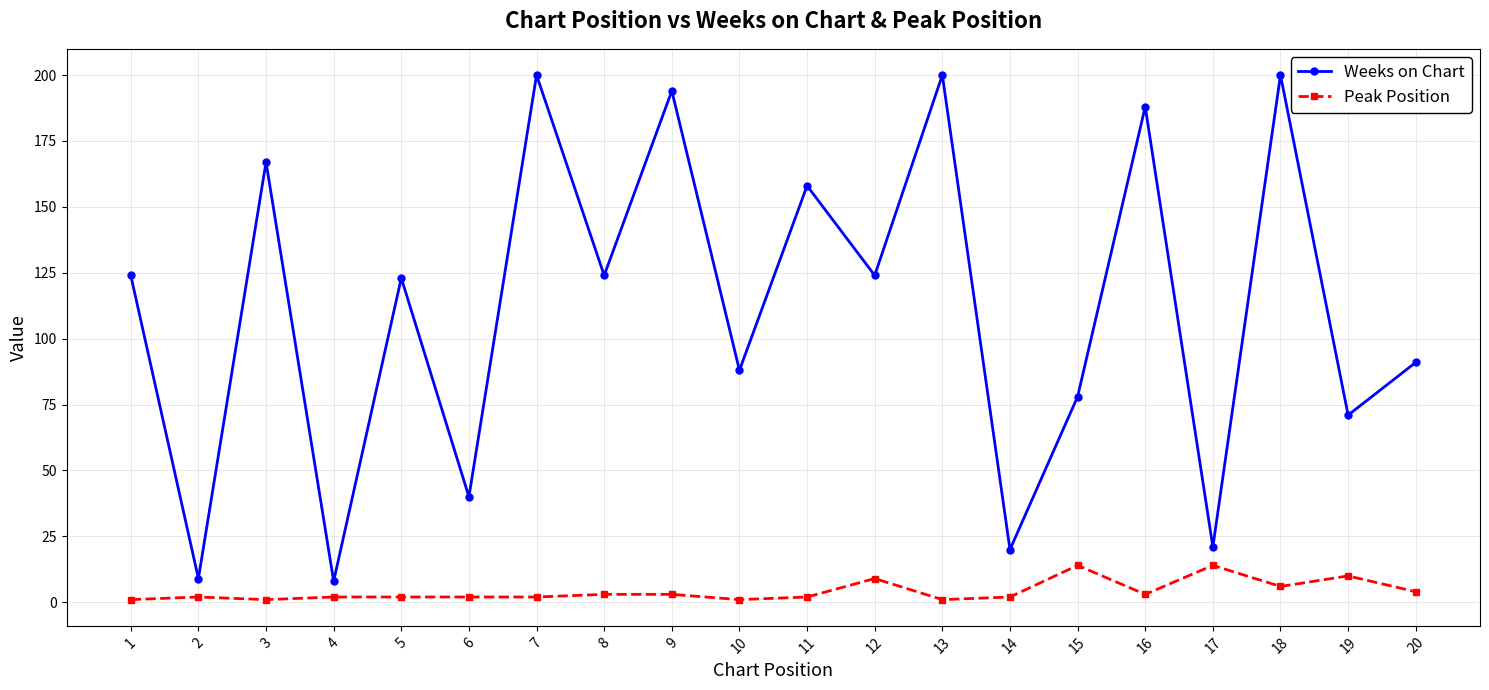

Which series has the widest spread of values?

Weeks on Chart